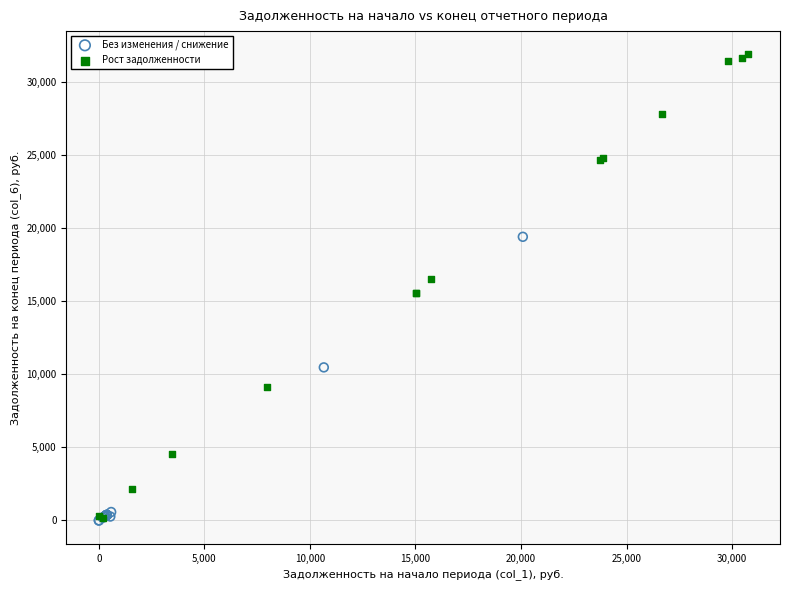

Which series has the widest spread of Y values?

Рост задолженности